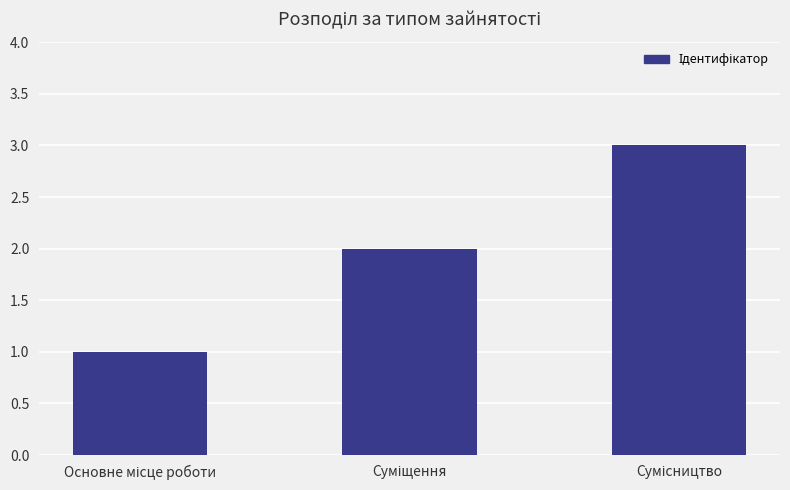

What is the value of the 2nd bar from the left?

2